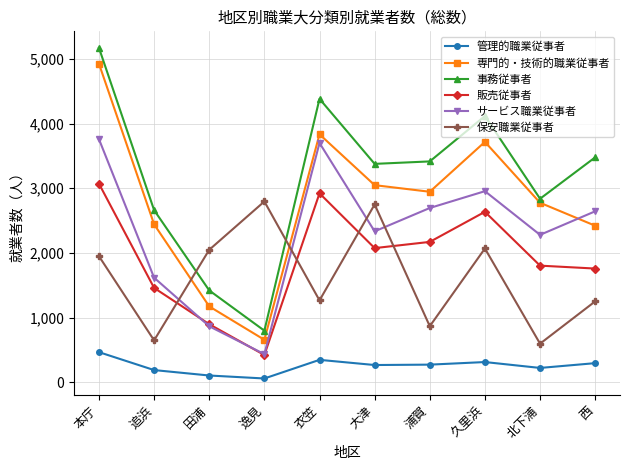

Is the value of サービス職業従事者 at 追浜 greater than the value of 保安職業従事者 at 大津?

No